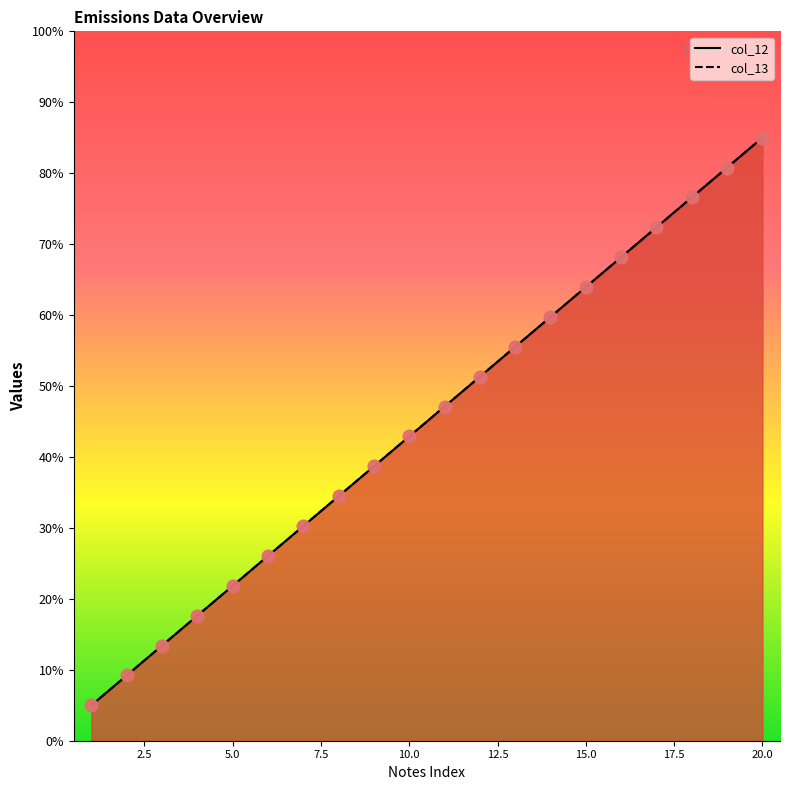

Which series contains the highest Y value?

col_12